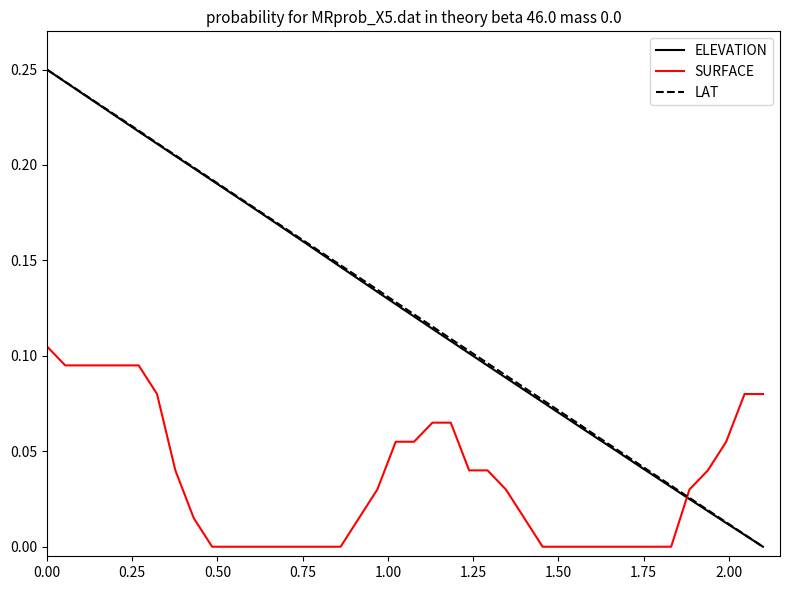

How many times do LAT and SURFACE cross each other?

1